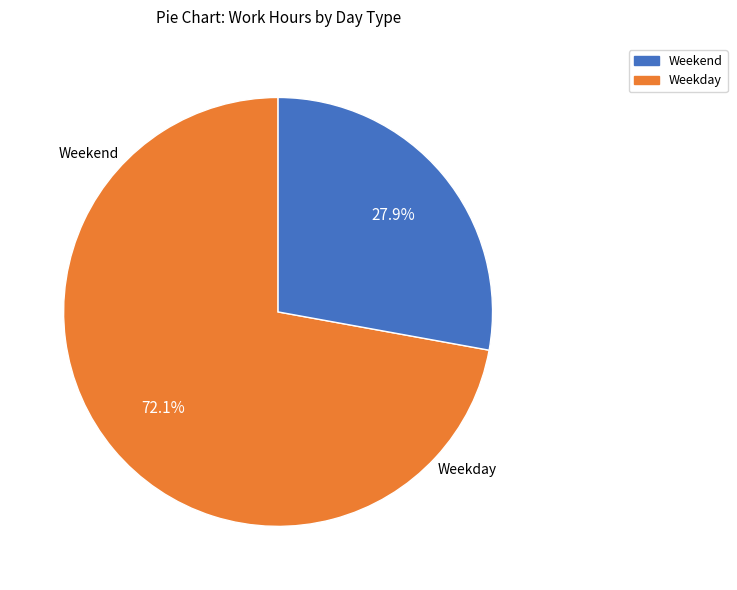

Is there a majority slice in this chart?

Yes